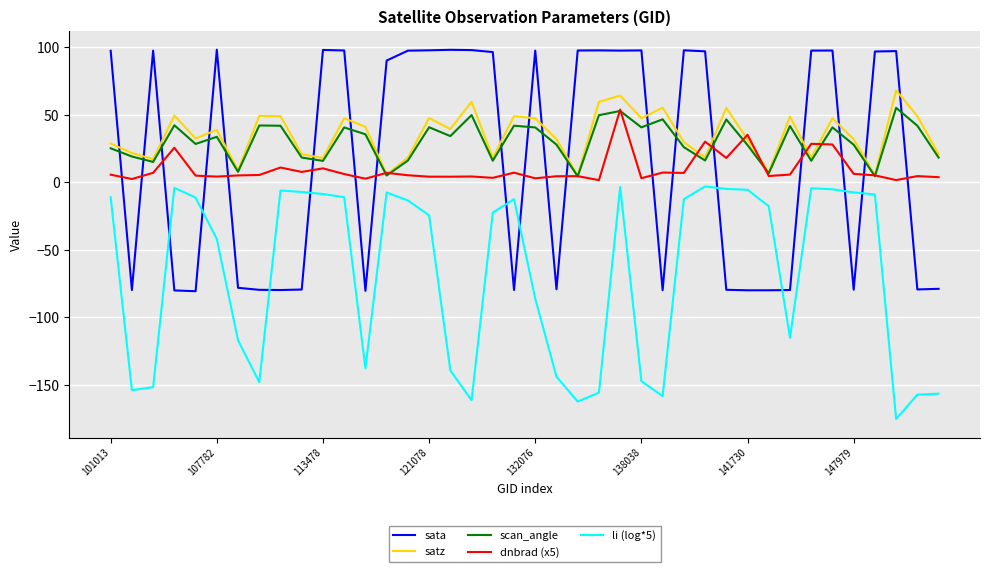

Which series has the widest spread of values?

sata